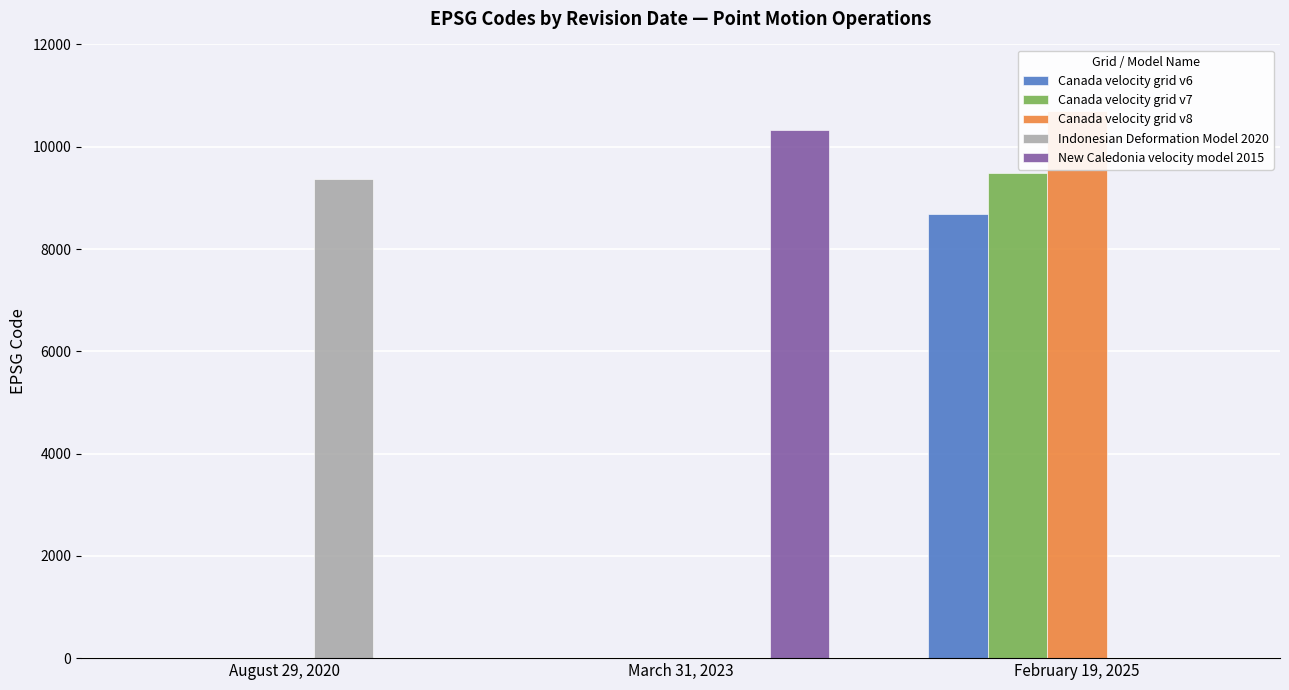

How many values in the Canada velocity grid v7 series exceed 0?

1